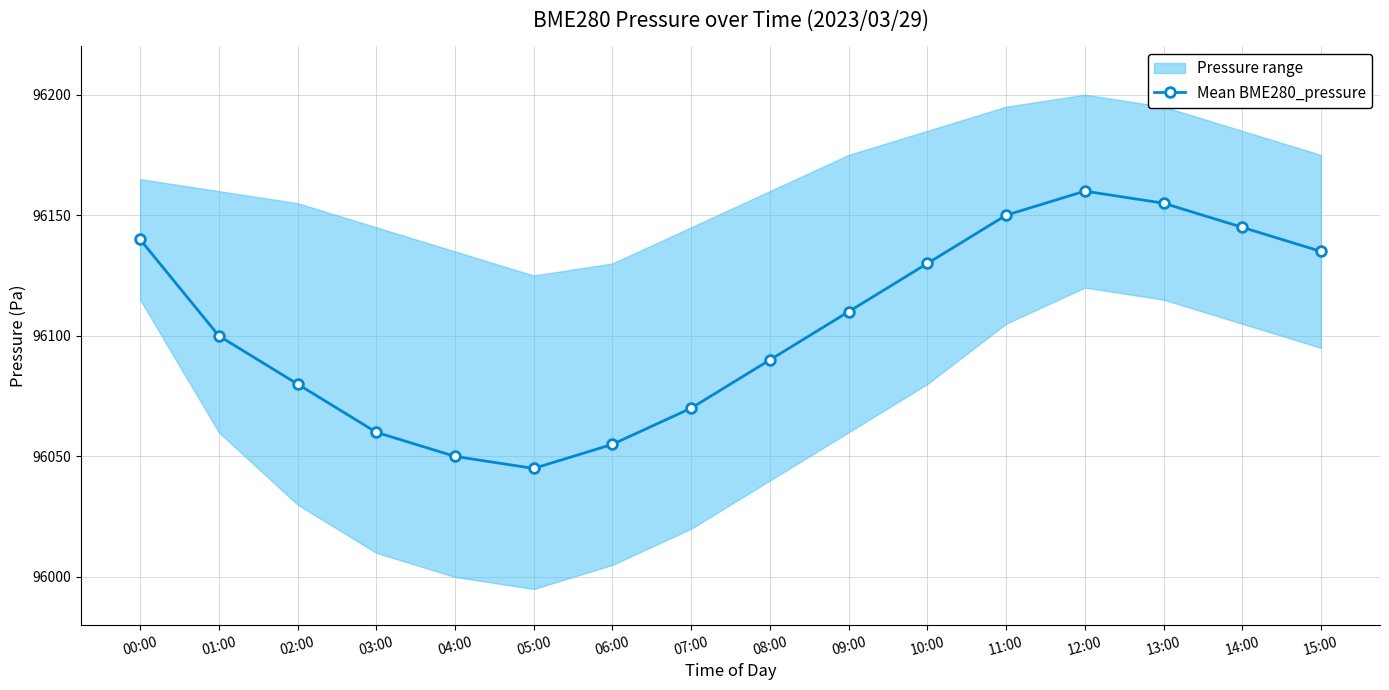

Approximately how many times larger is the value at 09:00 compared to 08:00?

1.0